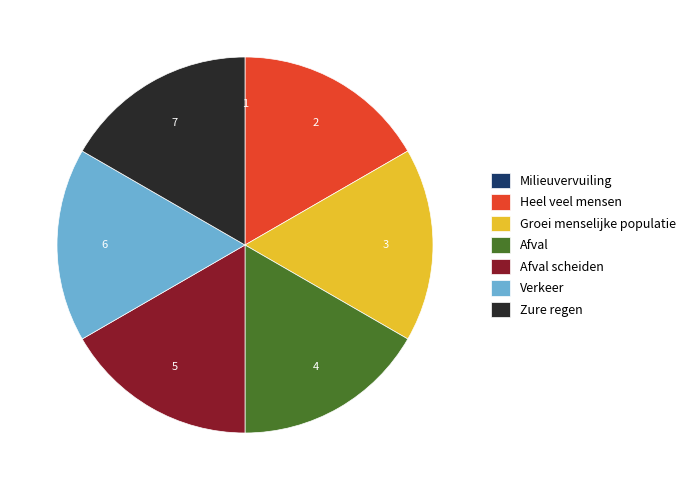

Do Heel veel mensen and Afval scheiden together represent more than half of the pie?

No